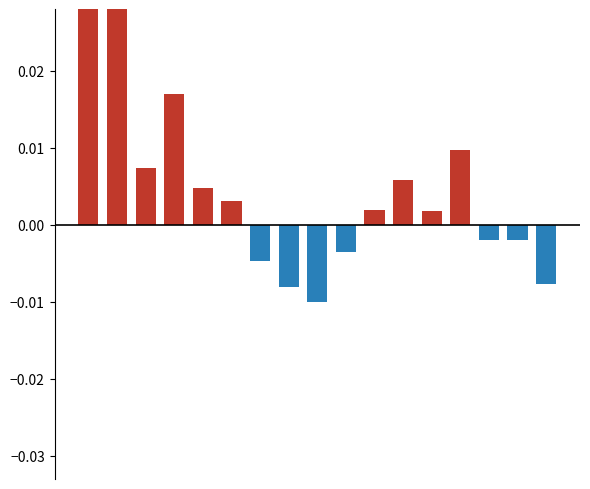

The value of Positive Departure at 8 is 0.1. True or false?

False